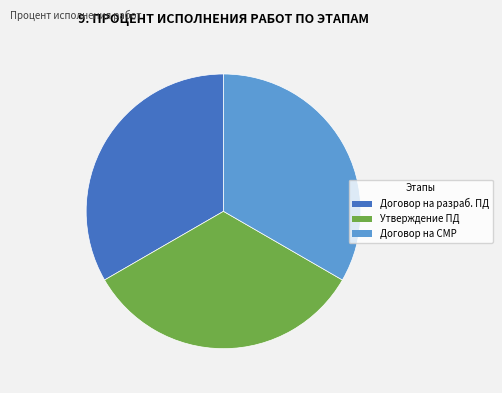

Combined, do Договор на разраб. ПД and Утверждение ПД account for over 50%?

Yes